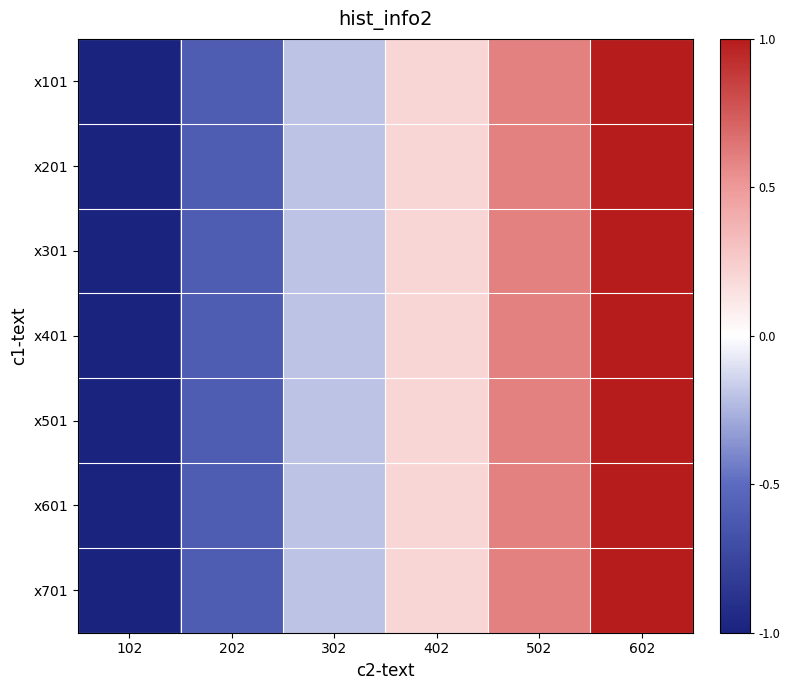

How many series are shown in this chart?

7